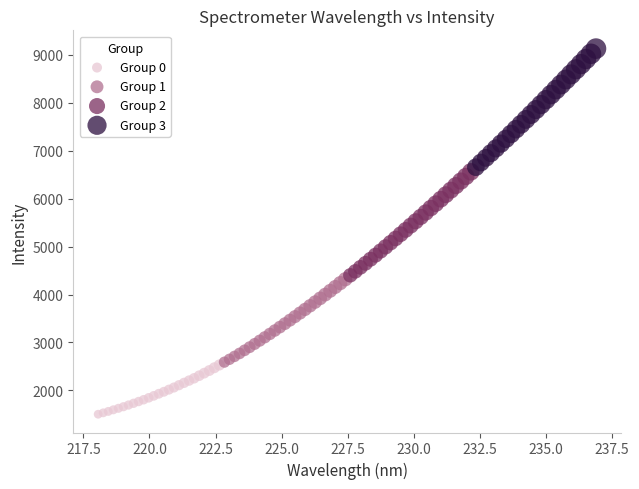

Which series reaches the minimum Y coordinate?

Group 0